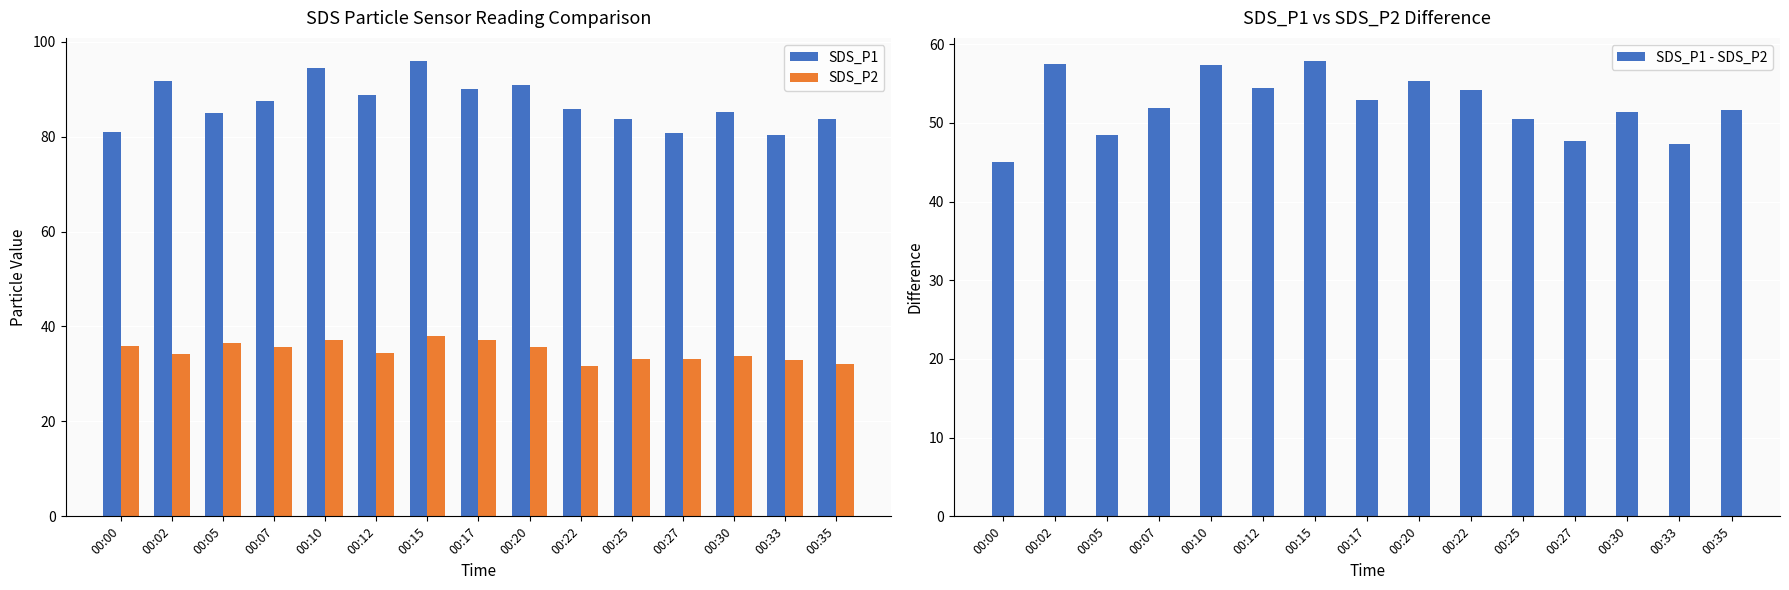

What is the difference between the highest and lowest values at 00:25?

50.5